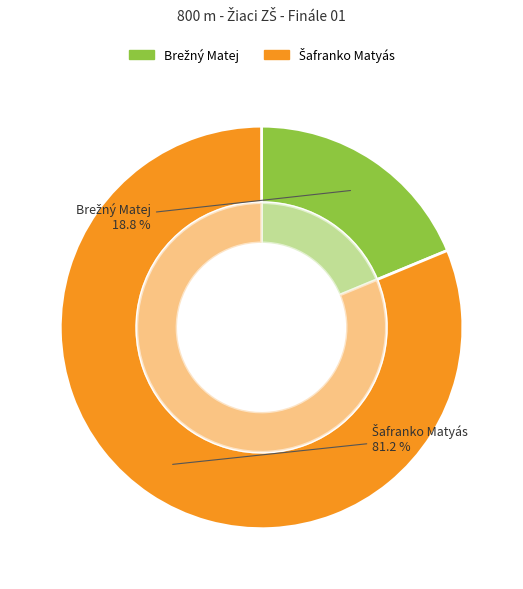

The Brežný Matej slice represents 9% of the pie. True or false?

False